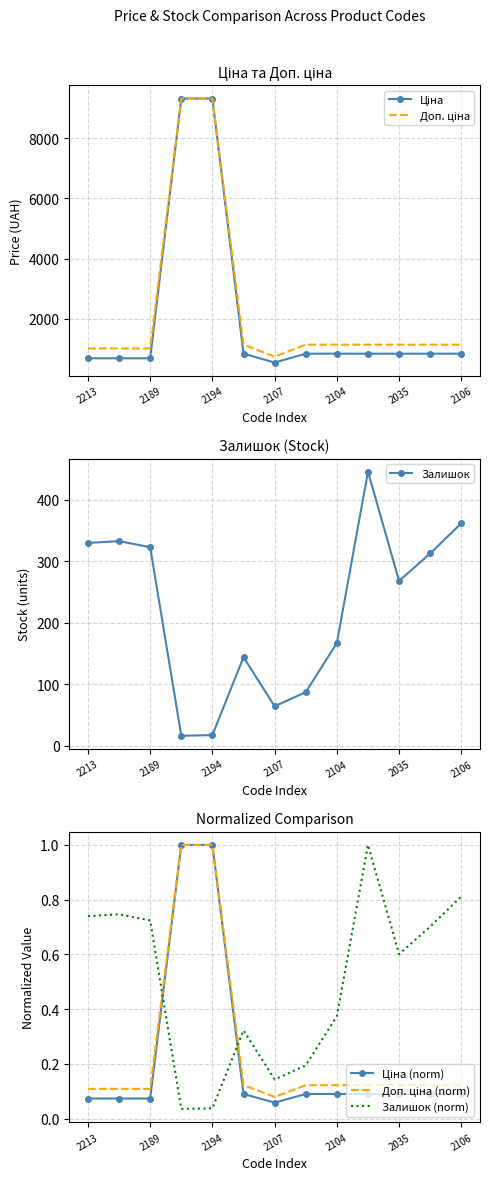

The value of Залишок at 2107 is 39. True or false?

False